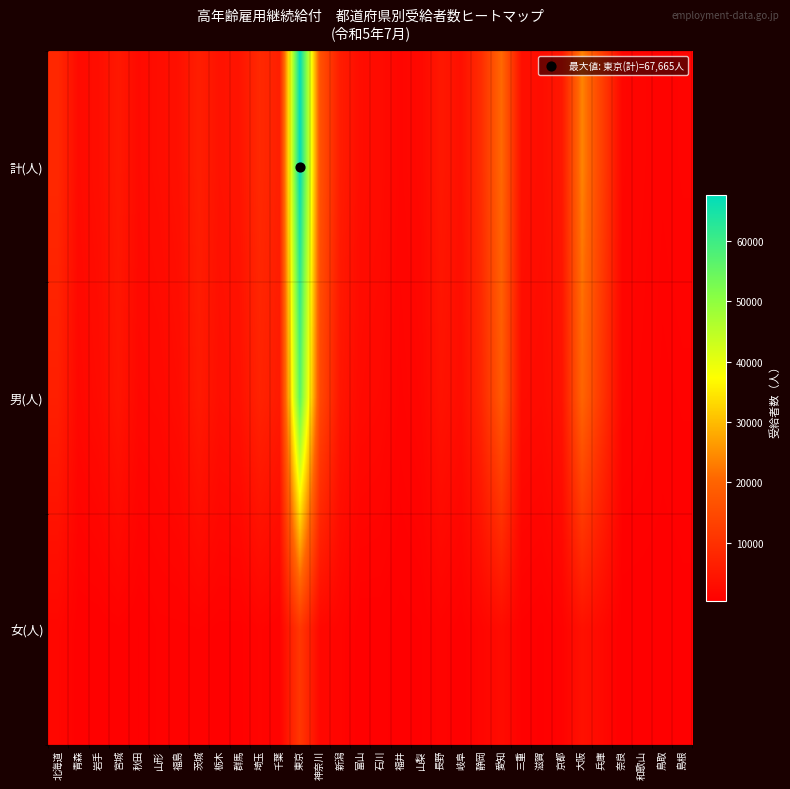

At which category does the chart reach its peak across all series?

東京